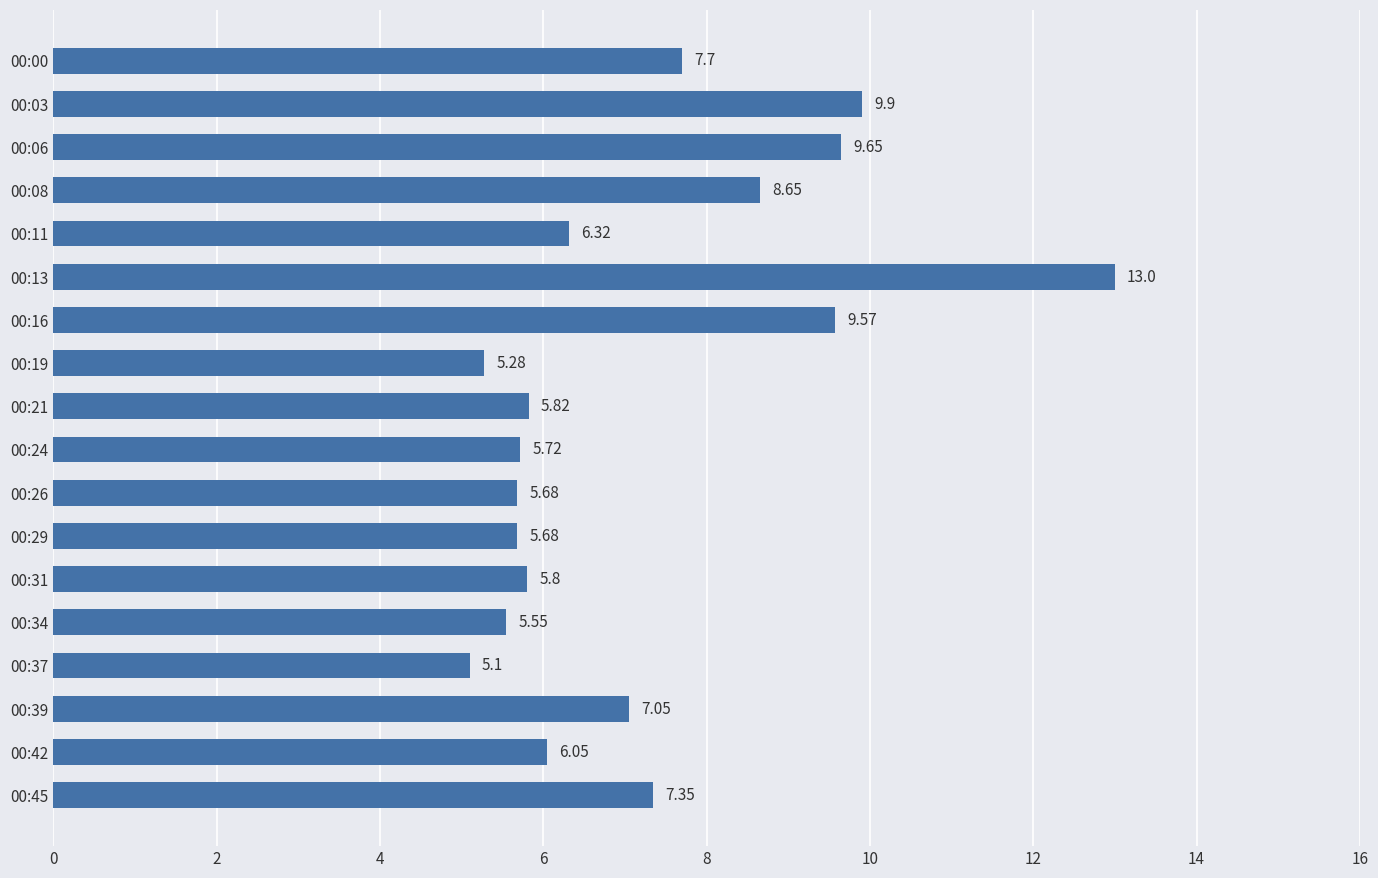

Count the number of data series in this chart.

1